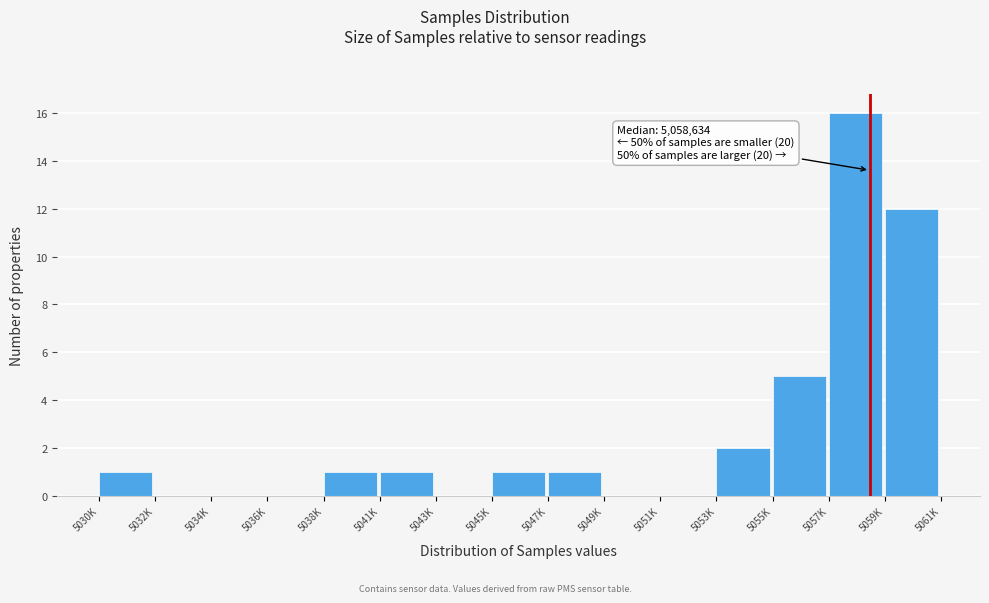

Reading left to right, list all the values displayed in this chart.

5030K=1	5032K=0	5034K=0	5036K=0	5038K=1	5041K=1	5043K=0	5045K=1	5047K=1	5049K=0	5051K=0	5053K=2	5055K=5	5057K=16	5059K=12